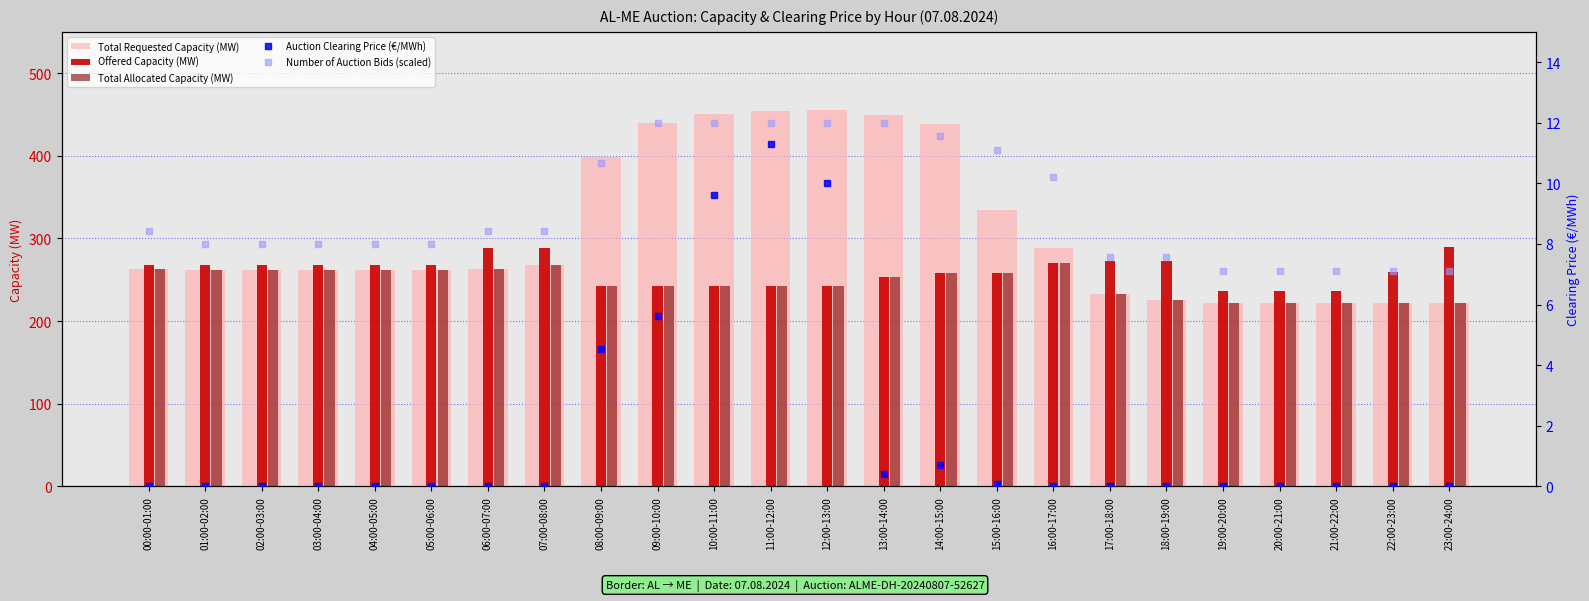

Reading left to right, extract all data points from this chart.

Total Requested Capacity (MW): 00:00-01:00=263.0	01:00-02:00=262.0	02:00-03:00=262.0	03:00-04:00=262.0	04:00-05:00=262.0	05:00-06:00=262.0	06:00-07:00=263.0	07:00-08:00=268.0	08:00-09:00=398.0	09:00-10:00=440.0	10:00-11:00=451.0	11:00-12:00=454.0	12:00-13:00=456.0	13:00-14:00=450.0	14:00-15:00=439.0	15:00-16:00=335.0	16:00-17:00=289.0	17:00-18:00=233.0	18:00-19:00=226.0	19:00-20:00=222.0	20:00-21:00=222.0	21:00-22:00=222.0	22:00-23:00=222.0	23:00-24:00=222.0
Offered Capacity (MW): 00:00-01:00=268.0	01:00-02:00=268.0	02:00-03:00=268.0	03:00-04:00=268.0	04:00-05:00=268.0	05:00-06:00=268.0	06:00-07:00=288.0	07:00-08:00=288.0	08:00-09:00=243.0	09:00-10:00=243.0	10:00-11:00=243.0	11:00-12:00=243.0	12:00-13:00=243.0	13:00-14:00=253.0	14:00-15:00=258.0	15:00-16:00=258.0	16:00-17:00=270.0	17:00-18:00=273.0	18:00-19:00=273.0	19:00-20:00=236.0	20:00-21:00=236.0	21:00-22:00=236.0	22:00-23:00=259.0	23:00-24:00=290.0
Total Allocated Capacity (MW): 00:00-01:00=263.0	01:00-02:00=262.0	02:00-03:00=262.0	03:00-04:00=262.0	04:00-05:00=262.0	05:00-06:00=262.0	06:00-07:00=263.0	07:00-08:00=268.0	08:00-09:00=243.0	09:00-10:00=243.0	10:00-11:00=243.0	11:00-12:00=243.0	12:00-13:00=243.0	13:00-14:00=253.0	14:00-15:00=258.0	15:00-16:00=258.0	16:00-17:00=270.0	17:00-18:00=233.0	18:00-19:00=226.0	19:00-20:00=222.0	20:00-21:00=222.0	21:00-22:00=222.0	22:00-23:00=222.0	23:00-24:00=222.0
Auction Clearing Price (€/MWh): 00:00-01:00=0.0	01:00-02:00=0.0	02:00-03:00=0.0	03:00-04:00=0.0	04:00-05:00=0.0	05:00-06:00=0.0	06:00-07:00=0.0	07:00-08:00=0.0	08:00-09:00=4.5	09:00-10:00=5.6	10:00-11:00=9.6	11:00-12:00=11.3	12:00-13:00=10.0	13:00-14:00=0.4	14:00-15:00=0.7	15:00-16:00=0.1	16:00-17:00=0.0	17:00-18:00=0.0	18:00-19:00=0.0	19:00-20:00=0.0	20:00-21:00=0.0	21:00-22:00=0.0	22:00-23:00=0.0	23:00-24:00=0.0
Number of Auction Bids (scaled): 00:00-01:00=8.4	01:00-02:00=8.0	02:00-03:00=8.0	03:00-04:00=8.0	04:00-05:00=8.0	05:00-06:00=8.0	06:00-07:00=8.4	07:00-08:00=8.4	08:00-09:00=10.7	09:00-10:00=12.0	10:00-11:00=12.0	11:00-12:00=12.0	12:00-13:00=12.0	13:00-14:00=12.0	14:00-15:00=11.6	15:00-16:00=11.1	16:00-17:00=10.2	17:00-18:00=7.6	18:00-19:00=7.6	19:00-20:00=7.1	20:00-21:00=7.1	21:00-22:00=7.1	22:00-23:00=7.1	23:00-24:00=7.1